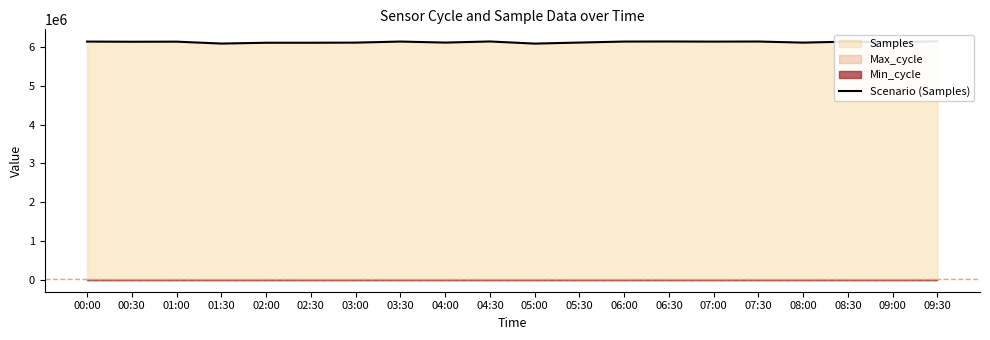

What value does the data have at 04:30, to the nearest 50?

6140650